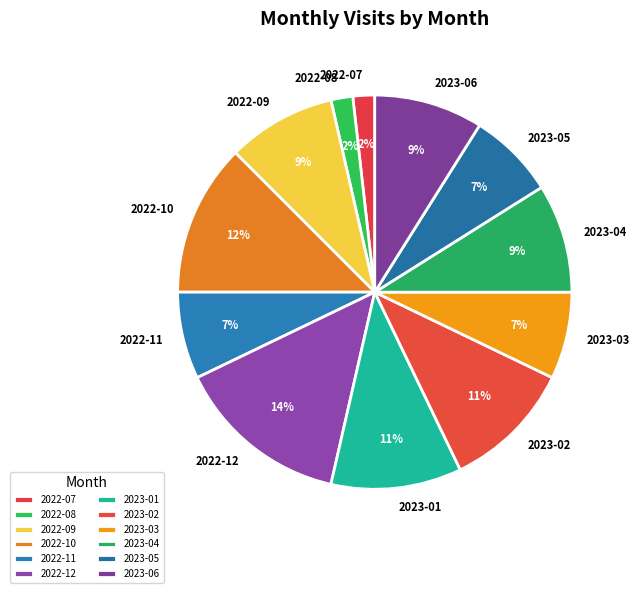

Is it true that 2023-03 is 1% of the pie?

False